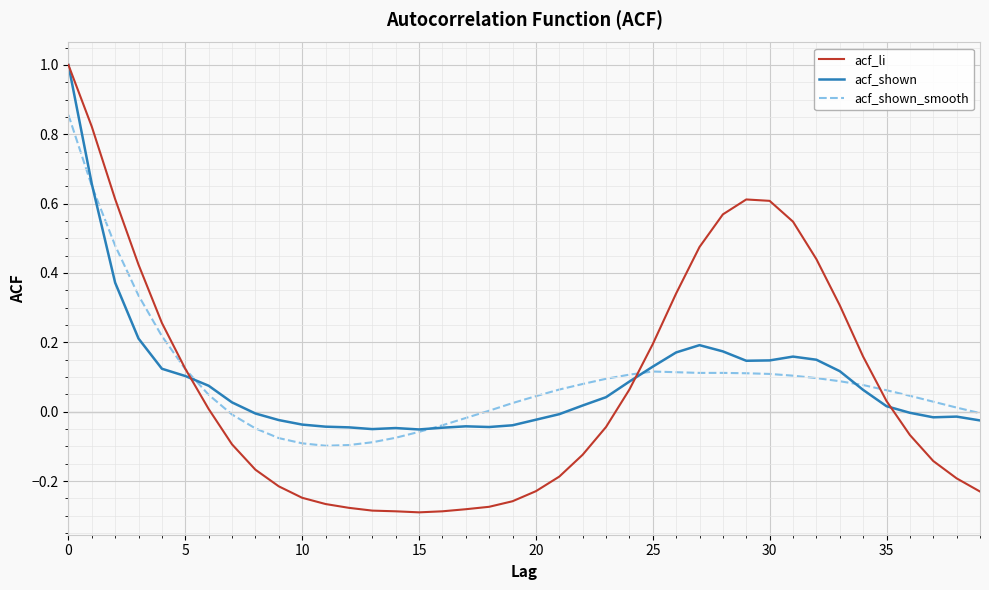

In acf_li, how many points are higher than both neighbors (excluding endpoints)?

1